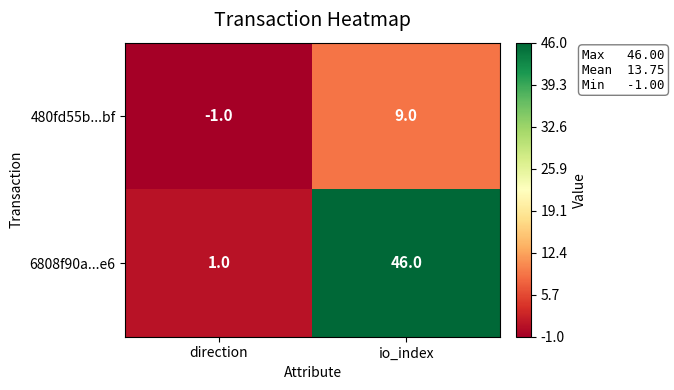

What is the average value of the 6808f90a...e6 series?

24